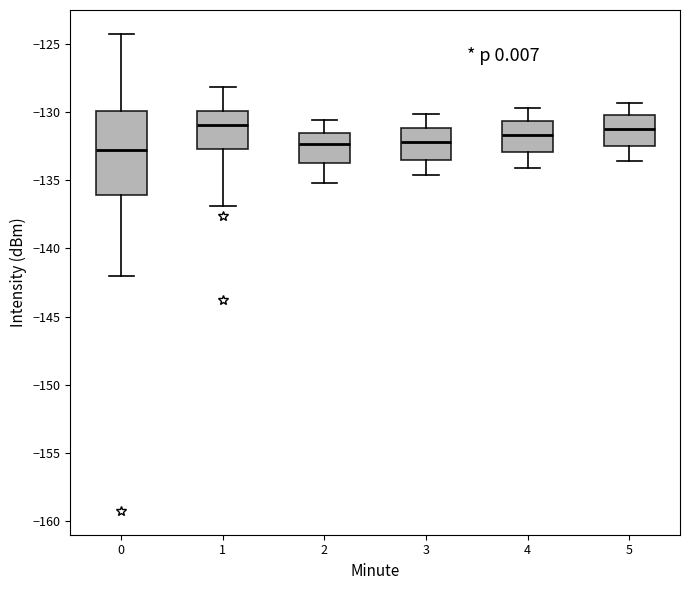

Where is the lower edge of the box at x = 0 on the y-axis? The values are not printed on the chart, so give them approximately, as read against the axis.

-136.0